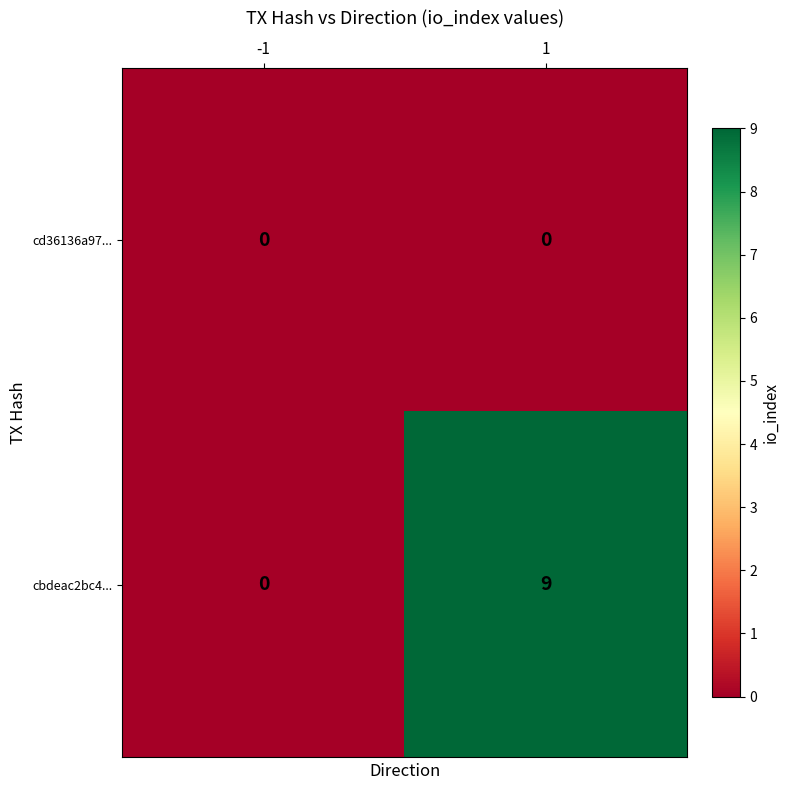

Is the value of cd36136a97... at 1 greater than the value of cbdeac2bc4... at 1?

No